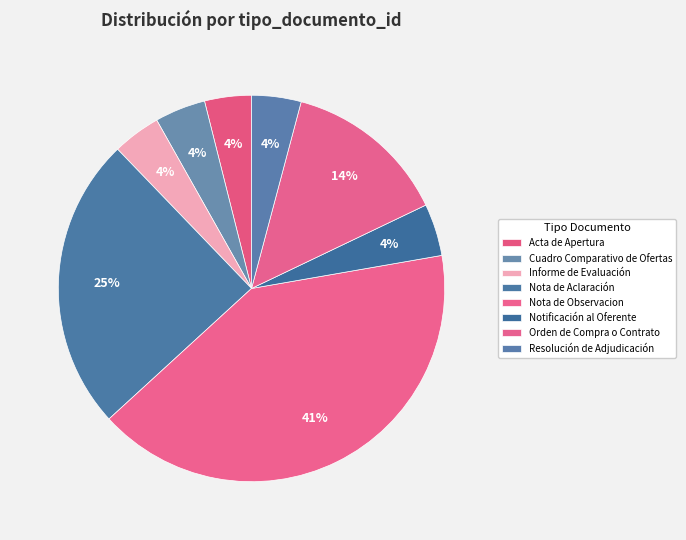

Is it true that Nota de Observacion is 28% of the pie?

False